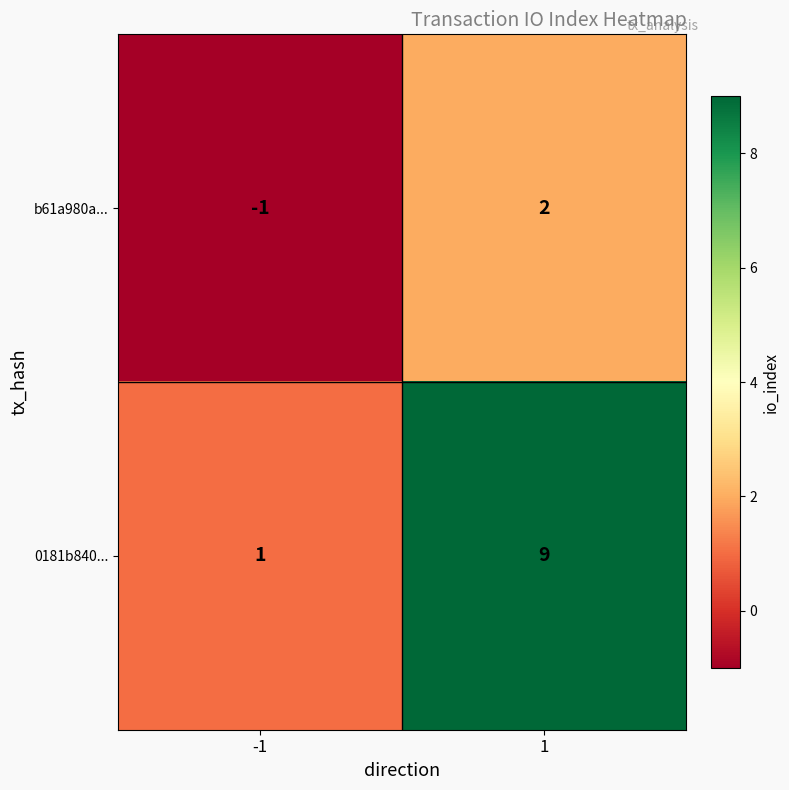

Is it true that b61a980a... equals 0 at -1?

False